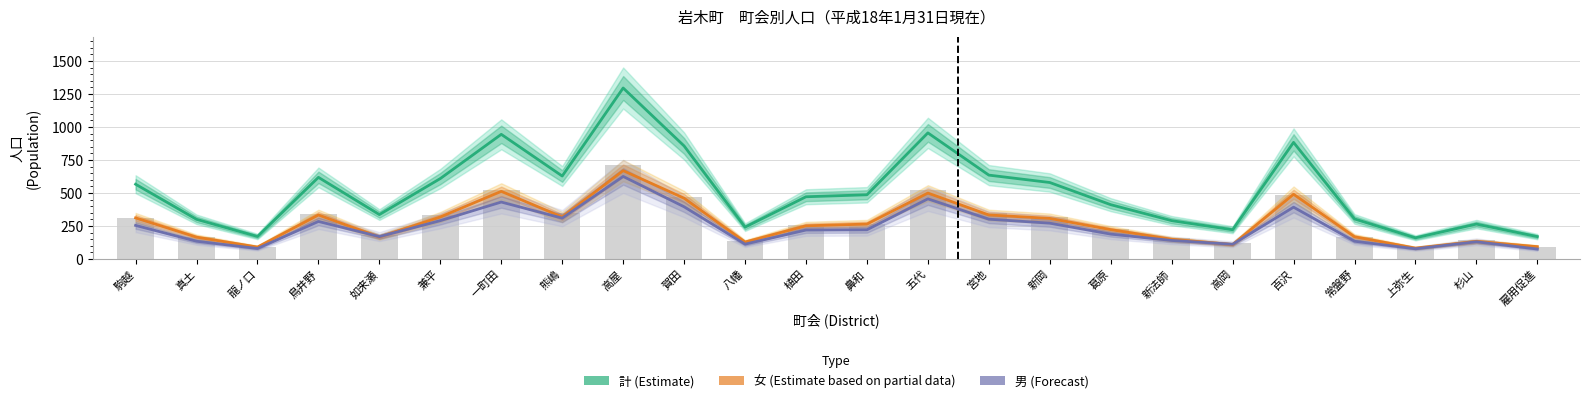

Rank the categories by 女 (Estimate based on partial data) value from lowest to highest.

上弥生, 龍ノ口, 雇用促進, 高岡, 八幡, 杉山, 新法師, 真土, 如来瀬, 常盤野, 葛原, 植田, 鼻和, 新岡, 駒越, 兼平, 熊嶋, 鳥井野, 宮地, 賀田, 百沢, 五代, 一町田, 高屋